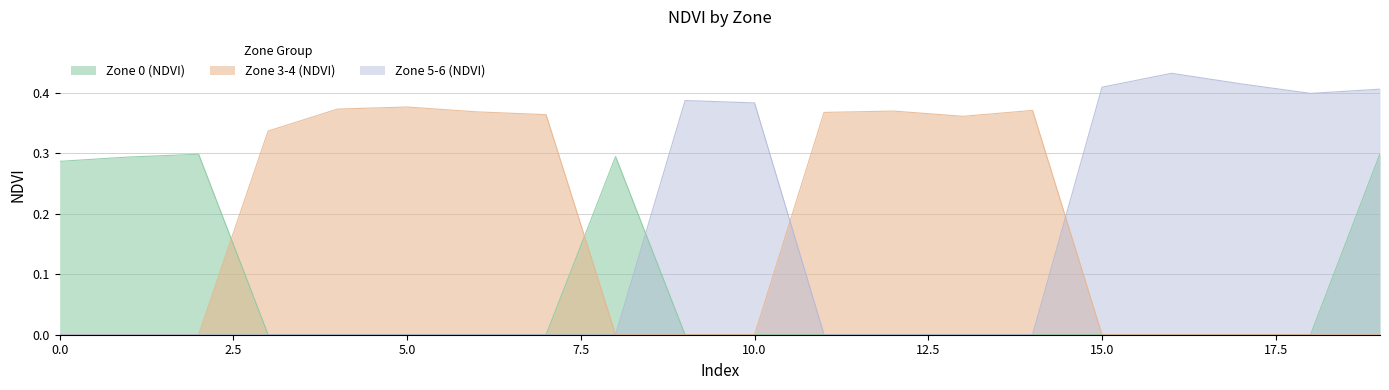

The Zone 5-6 (NDVI) series shows 0.0 at 4. True or false?

True